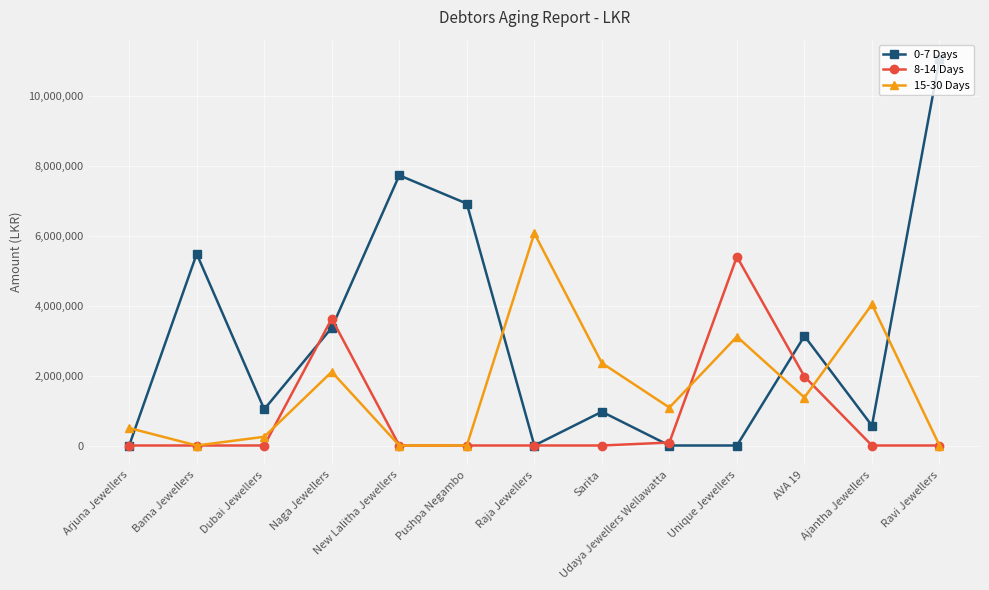

Does the chart display data point markers on the line(s)?

Yes